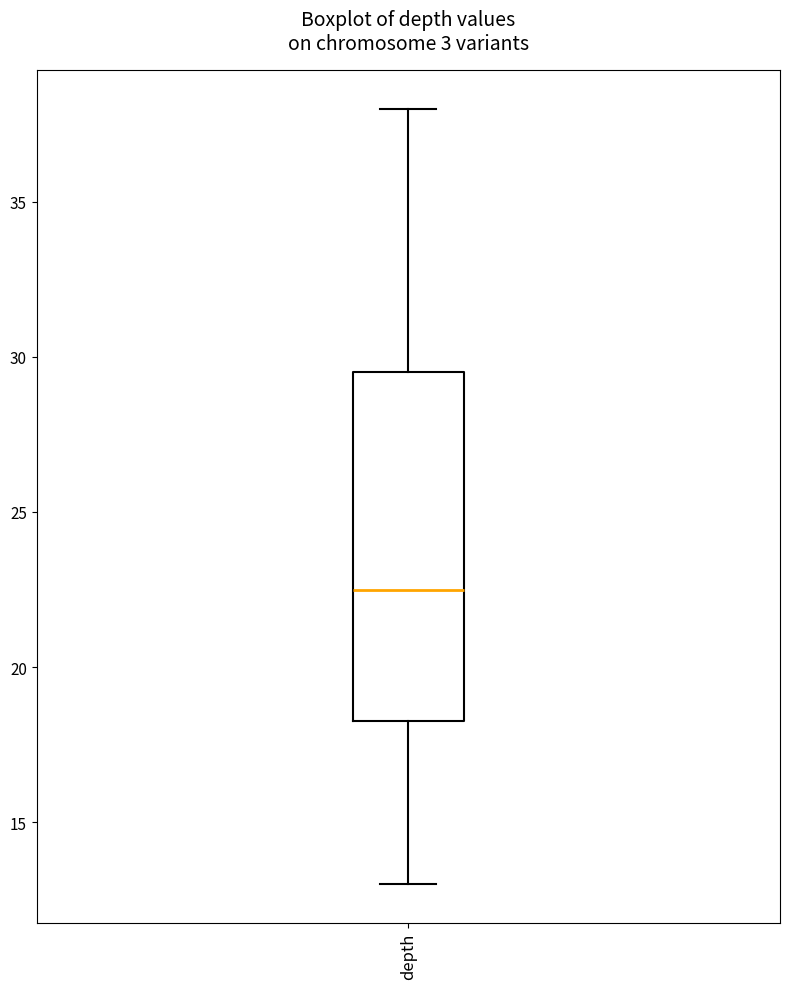

Transcribe this box plot: give where the median line is, the range the box spans, and where the two whiskers end, as read against the y-axis. The values are not printed on the chart, so give them approximately, as read against the axis.

median 22.5, box 18.5 to 29.5, whiskers 13.0 to 38.0